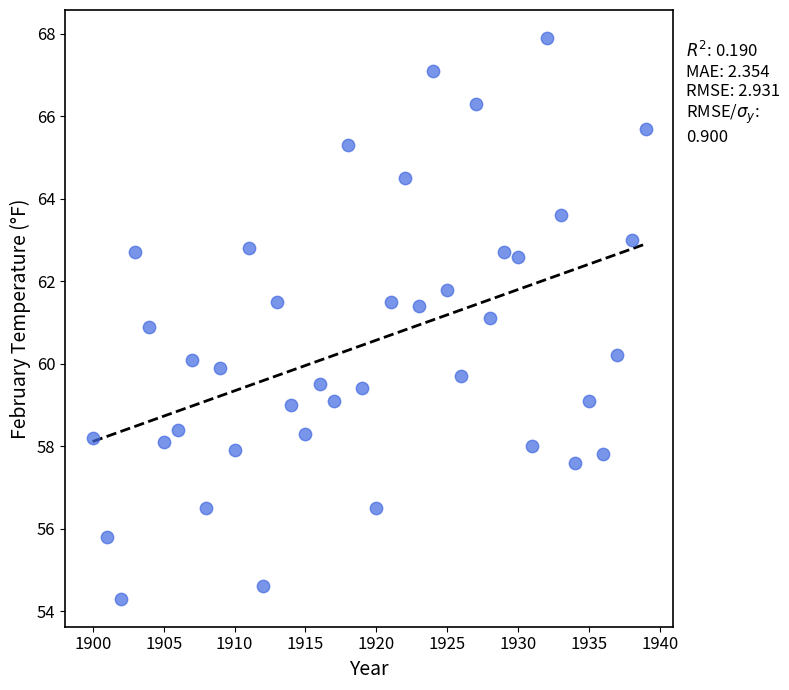

What is the range of Y values (max minus min)?

13.6